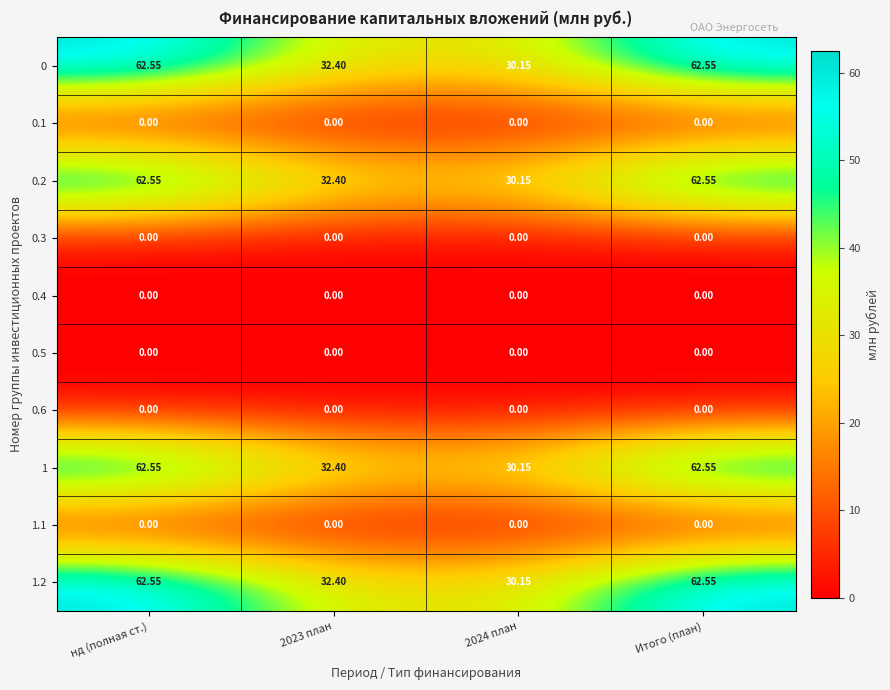

Where does the 1.2 series first go above 62?

нд (полная ст.)